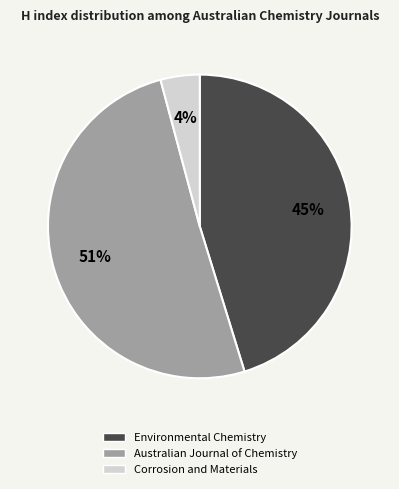

To the nearest percent, what is the average slice percentage?

33%